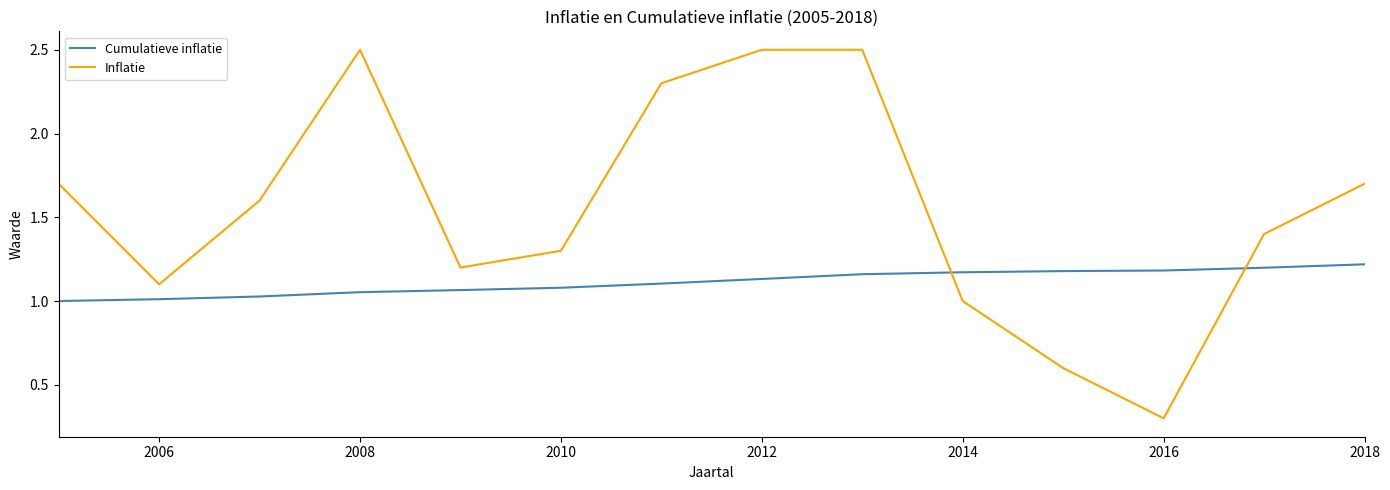

Does the chart display data point markers on the line(s)?

No